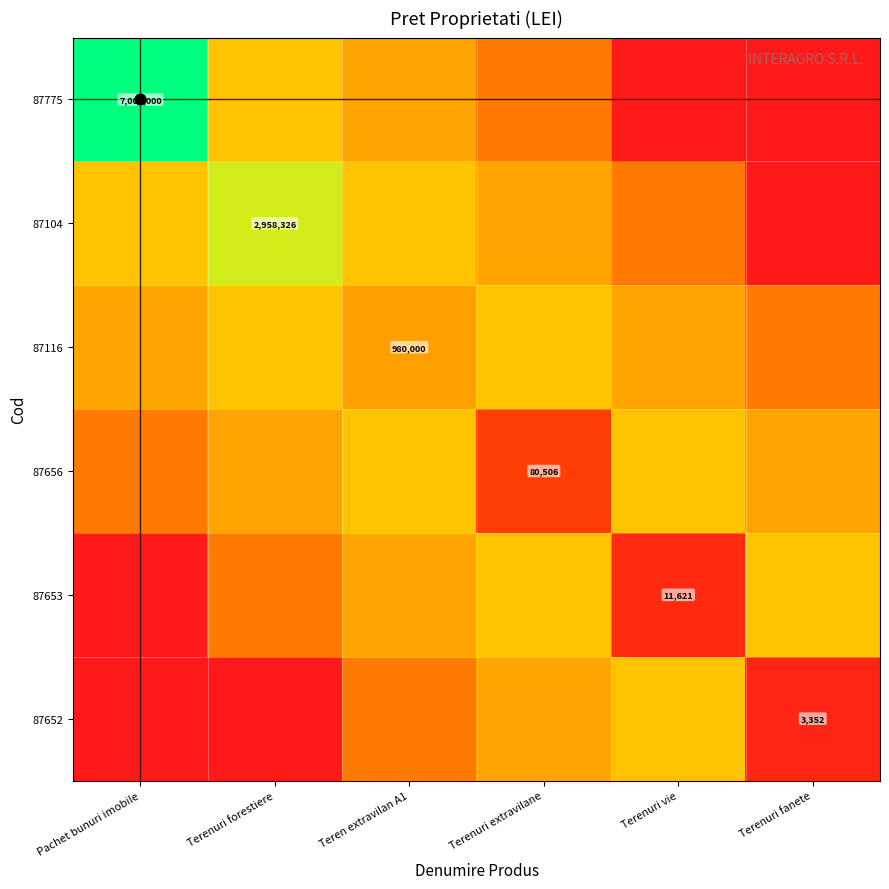

Is the value of 87653 at Pachet bunuri imobile greater than the value of 87652 at Teren extravilan A1?

No